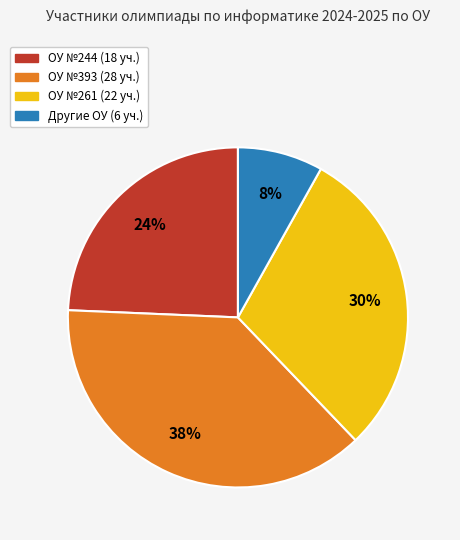

How many slices are in this pie chart?

4